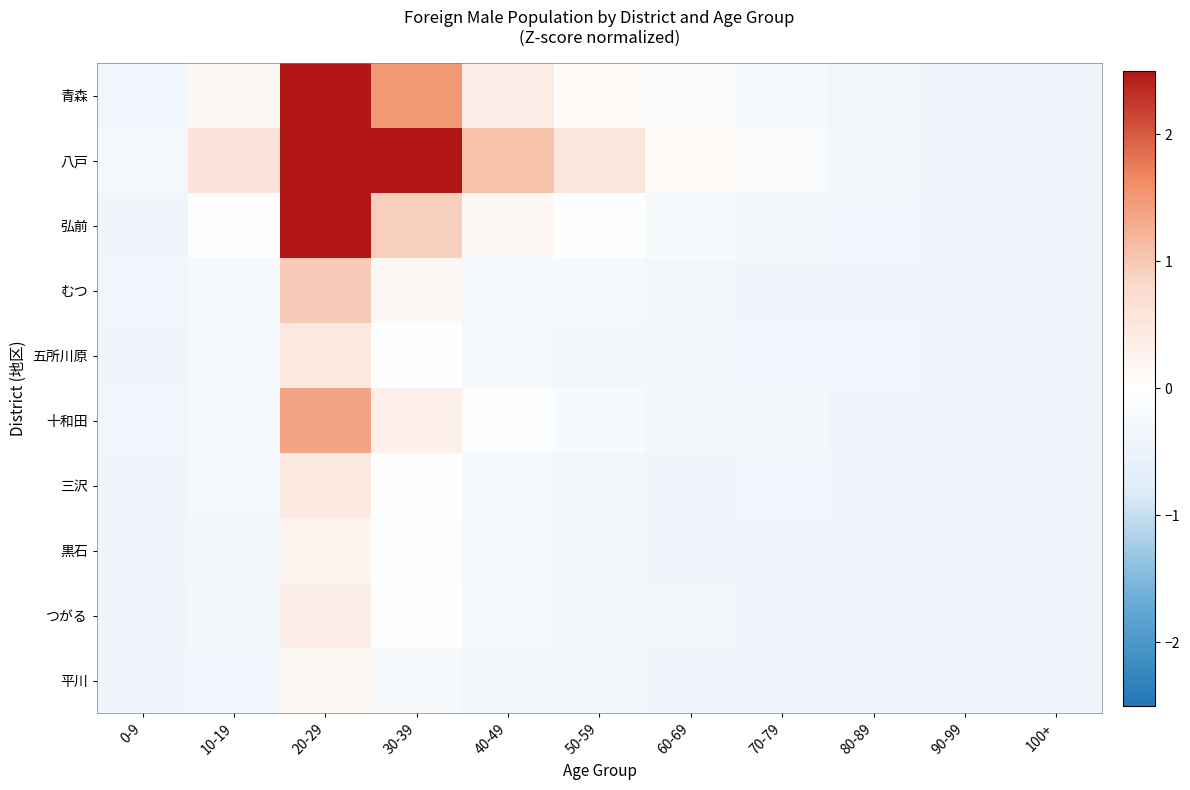

Which label corresponds to the smallest value in the chart?

100+